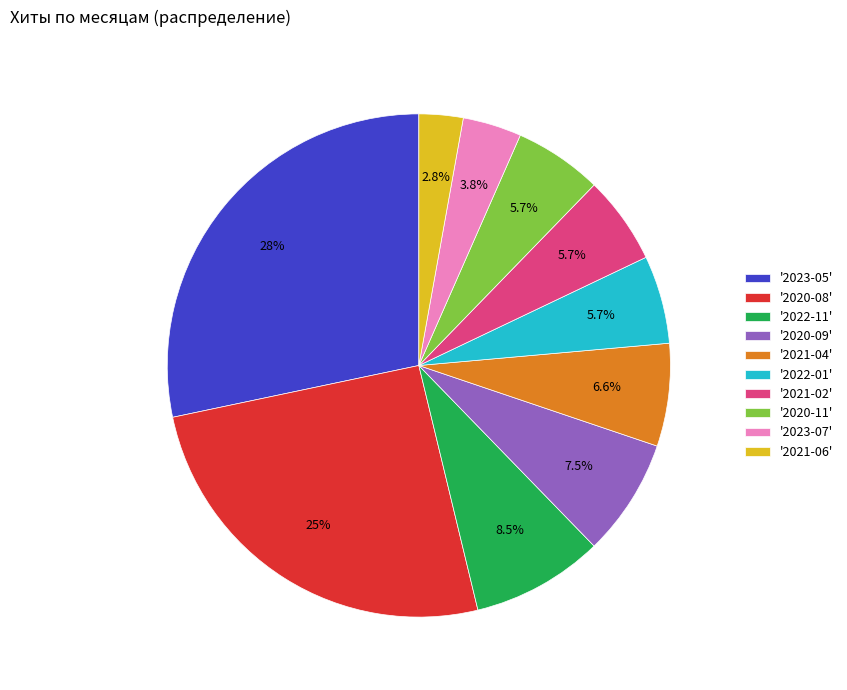

How many slices are in this pie chart?

10